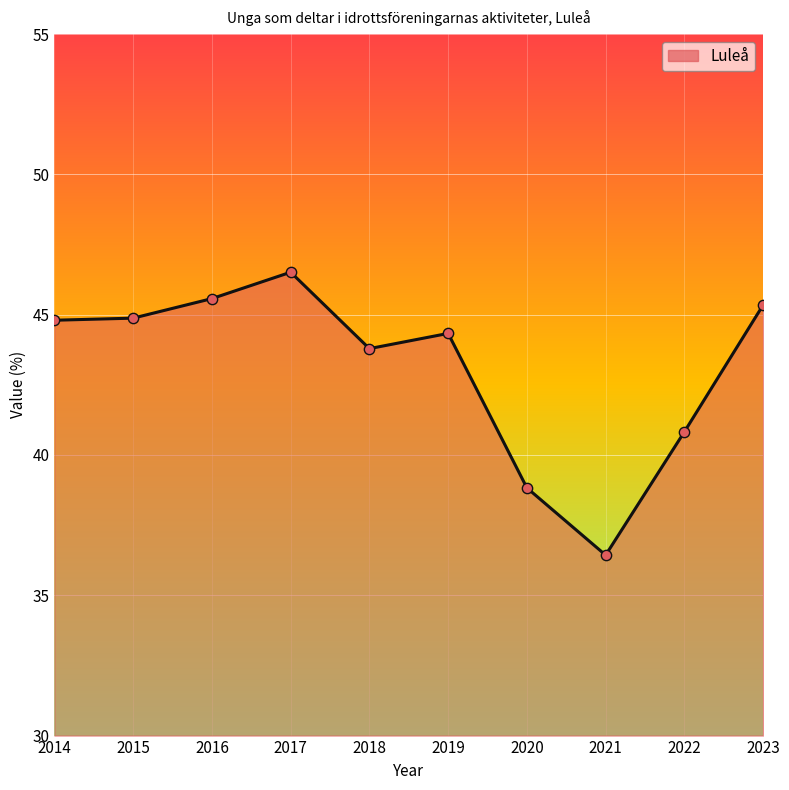

What is the change in value from 2014 to 2020?

-6.0